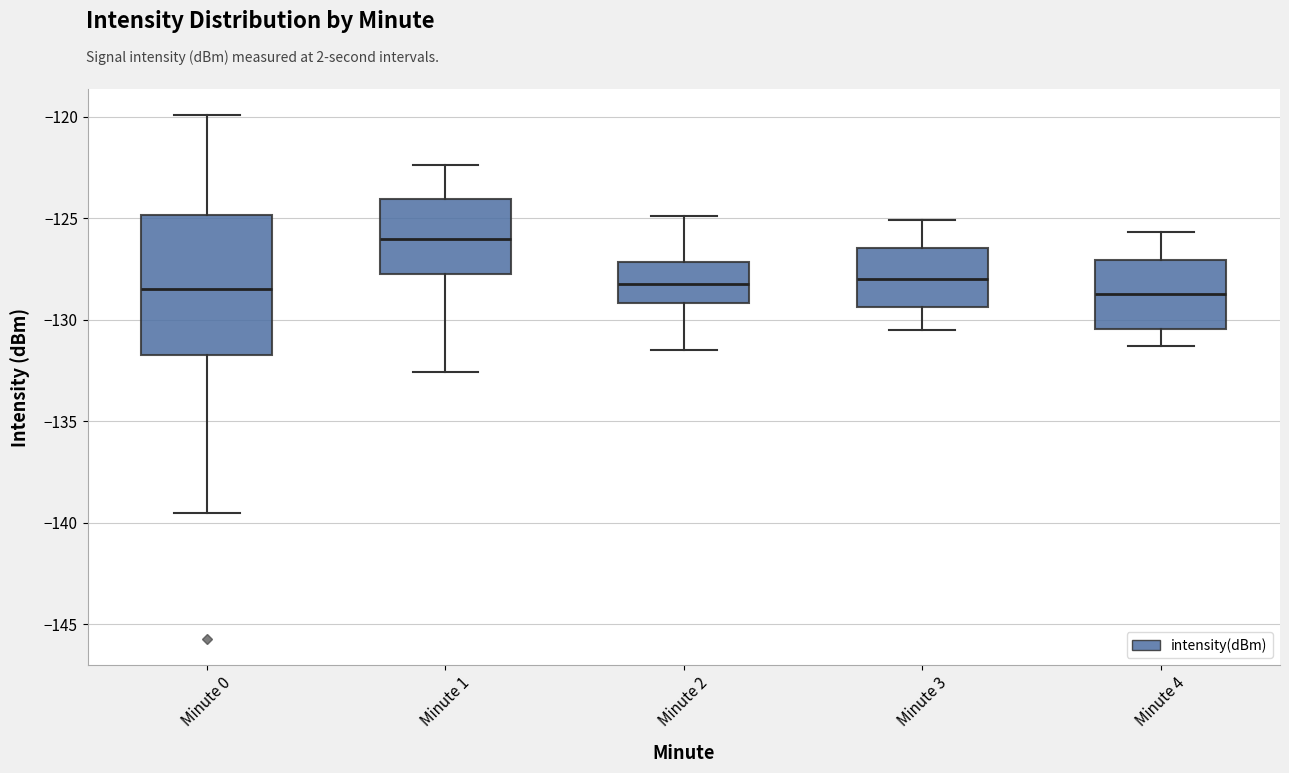

Reading left to right, transcribe this box plot: for each box, give where its median line is, the range the box spans, and where its two whiskers end, as read against the y-axis. The values are not printed on the chart, so give them approximately, as read against the axis.

Minute 0: median -128.5, box -131.5 to -125.0, whiskers -139.5 to -120.0
Minute 1: median -126.0, box -128.0 to -124.0, whiskers -132.5 to -122.5
Minute 2: median -128.0, box -129.0 to -127.0, whiskers -131.5 to -125.0
Minute 3: median -128.0, box -129.5 to -126.5, whiskers -130.5 to -125.0
Minute 4: median -128.5, box -130.5 to -127.0, whiskers -131.5 to -125.5